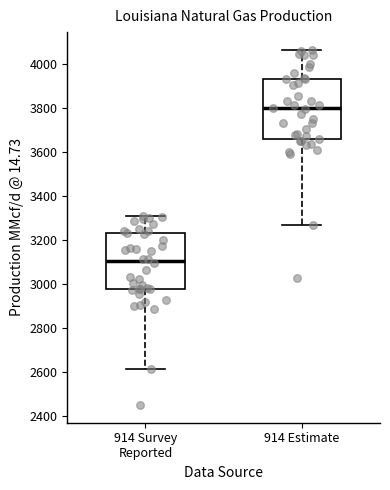

Which box has the highest median line?

914 Estimate